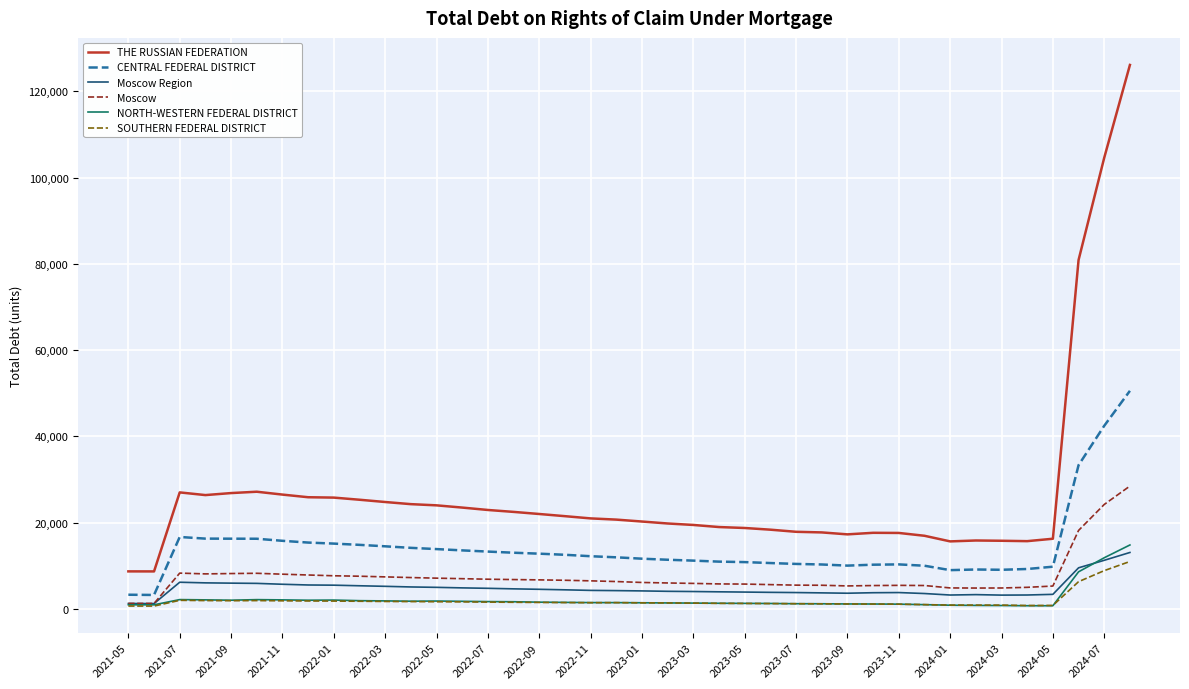

In Moscow, how many points are lower than both neighbors (excluding endpoints)?

4